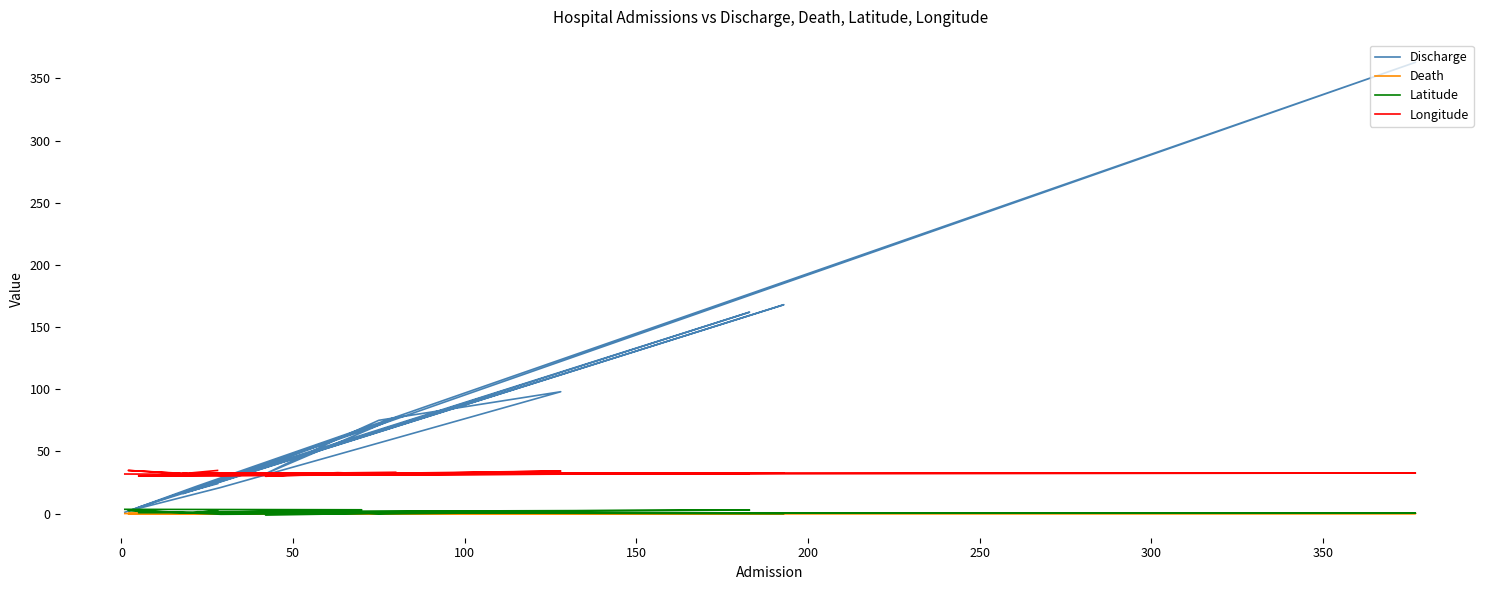

Reading left to right, list all the values displayed in this chart.

Discharge: 1.0	67.0	16.0	168.0	5.0	162.0	21.0	77.0	32.0	60.0	75.0	98.0	21.0	2.0	22.0	363.0	18.0	24.0
Death: 0.0	0.0	0.0	0.0	0.0	0.0	0.0	0.0	0.0	0.0	0.0	1.0	0.0	0.0	0.0	0.0	0.0	0.0
Latitude: 3.4	3.0	0.6	0.1	0.7	2.8	1.4	0.4	-1.3	2.3	-0.3	1.1	-0.6	2.5	0.6	0.3	0.3	2.5
Longitude: 31.8	30.9	32.5	32.5	30.3	32.3	31.4	33.2	30.0	32.9	31.7	34.2	30.7	34.7	31.4	32.6	32.6	34.7